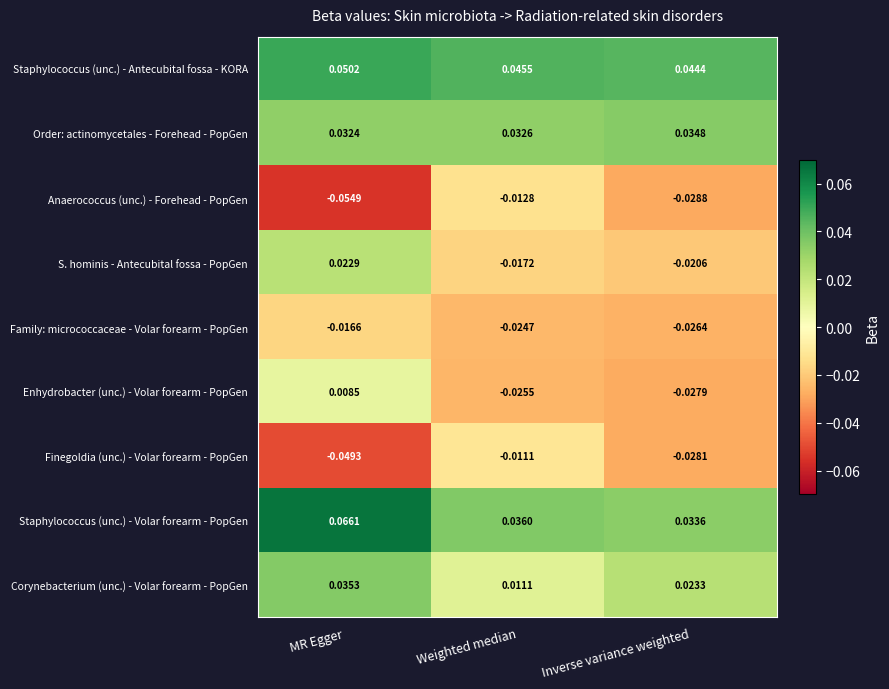

How many categories are shown in the chart?

3